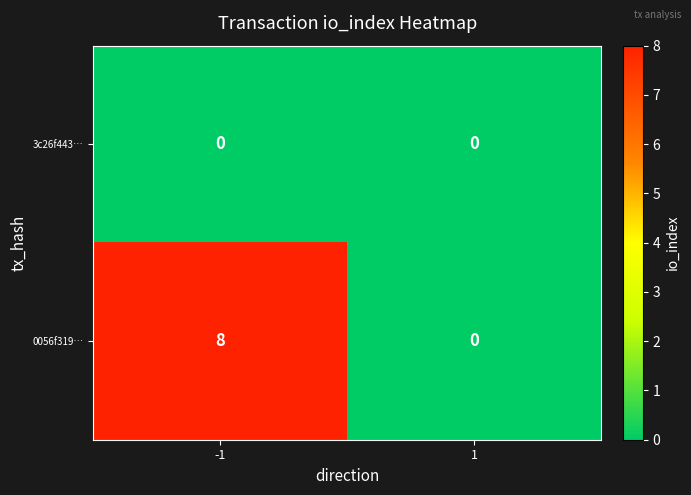

At which category is the sum across all series the highest?

-1